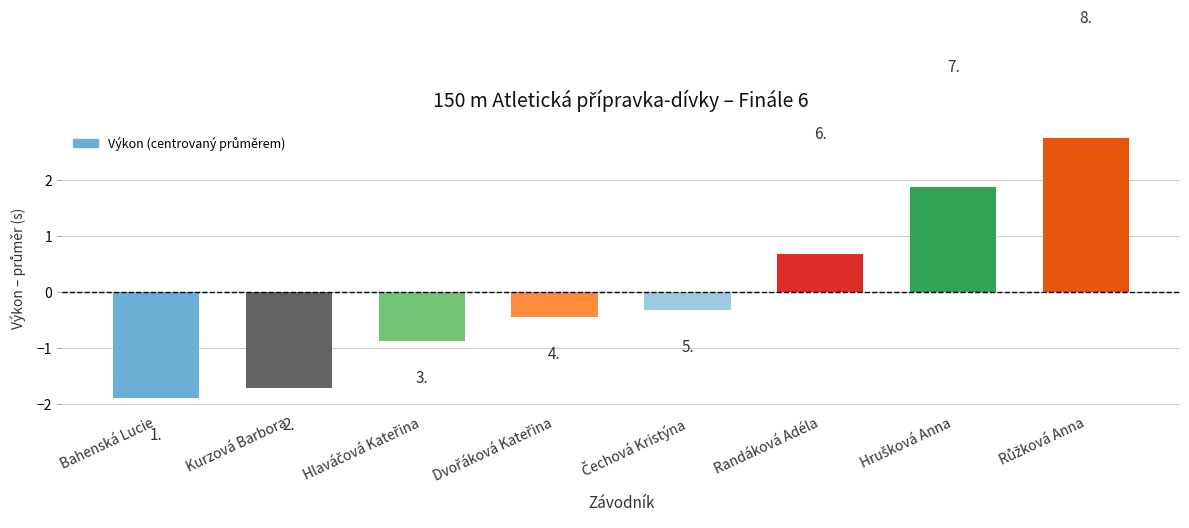

List the labels in order of value, smallest first.

Bahenská Lucie, Kurzová Barbora, Hlaváčová Kateřina, Dvořáková Kateřina, Čechová Kristýna, Randáková Adéla, Hrušková Anna, Růžková Anna